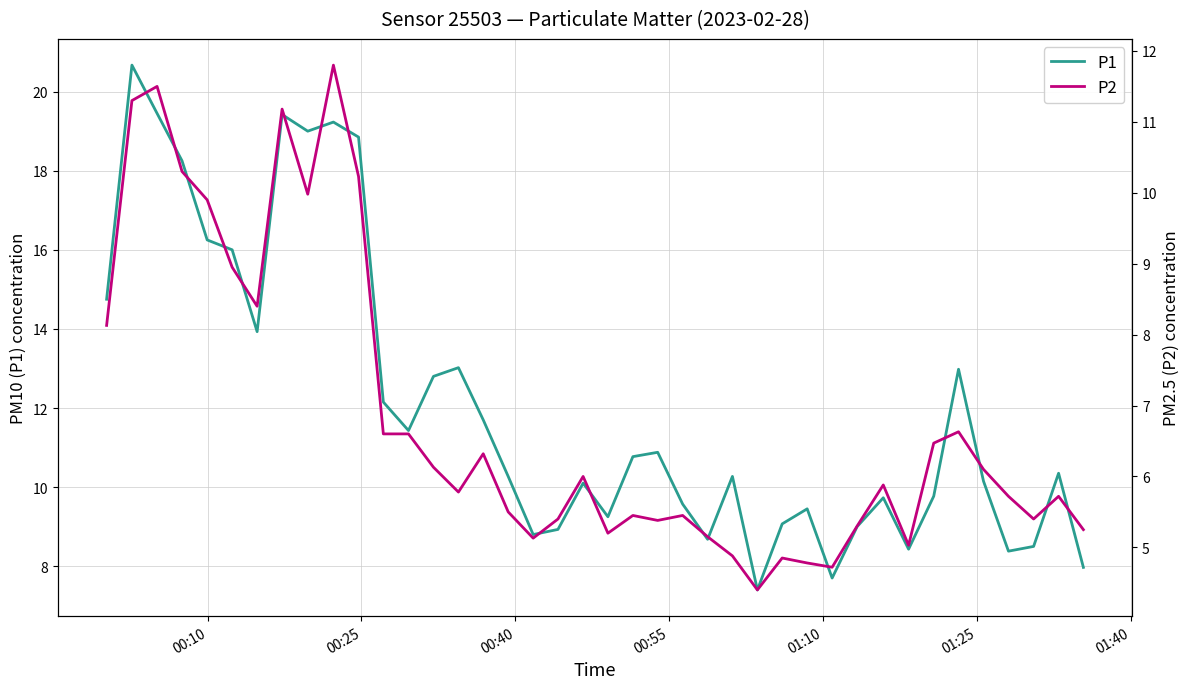

What is the value of the P2 point at the 26th from the left?

4.9